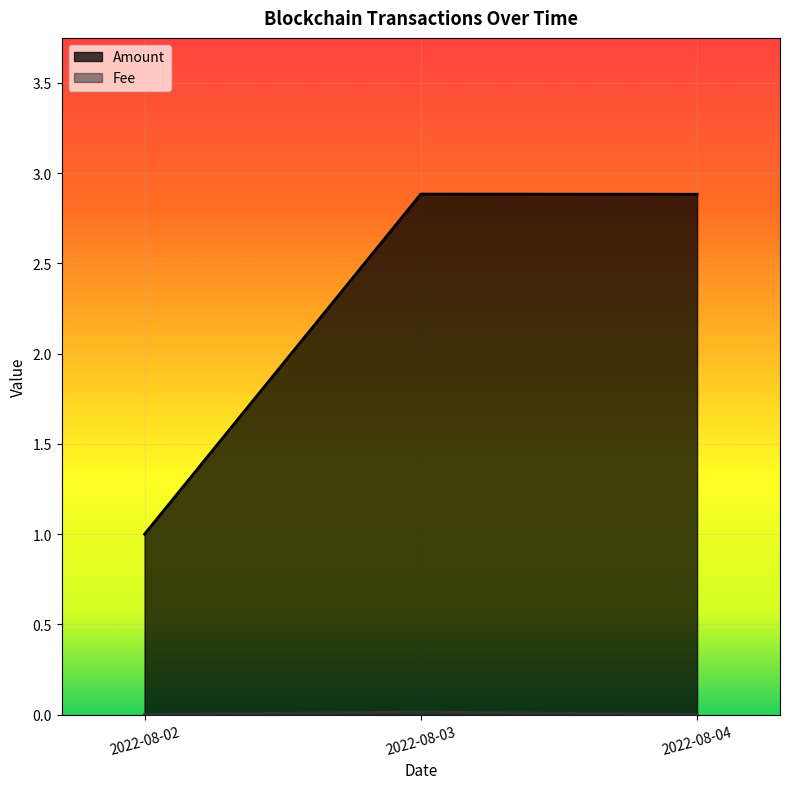

What is the sum of all Amount values?

6.8